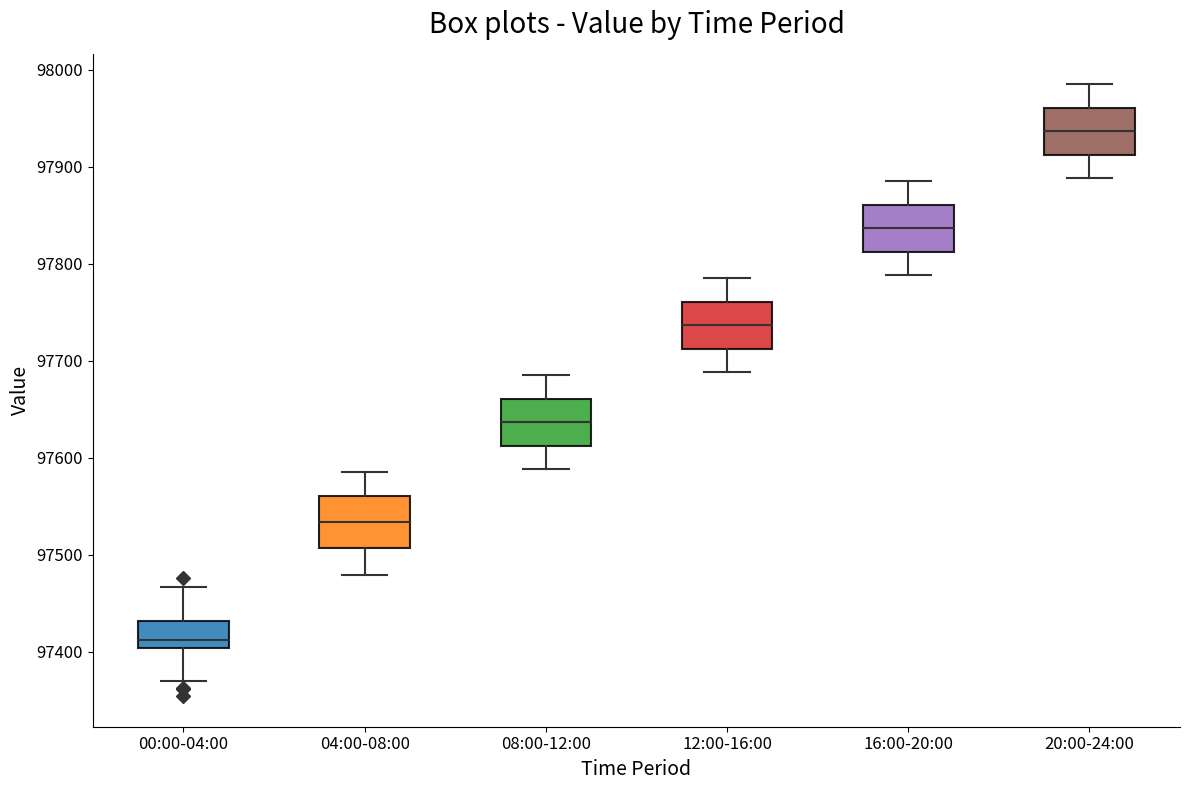

Where does the median line of the box for 08:00-12:00 sit on the y-axis? The values are not printed on the chart, so give them approximately, as read against the axis.

97640